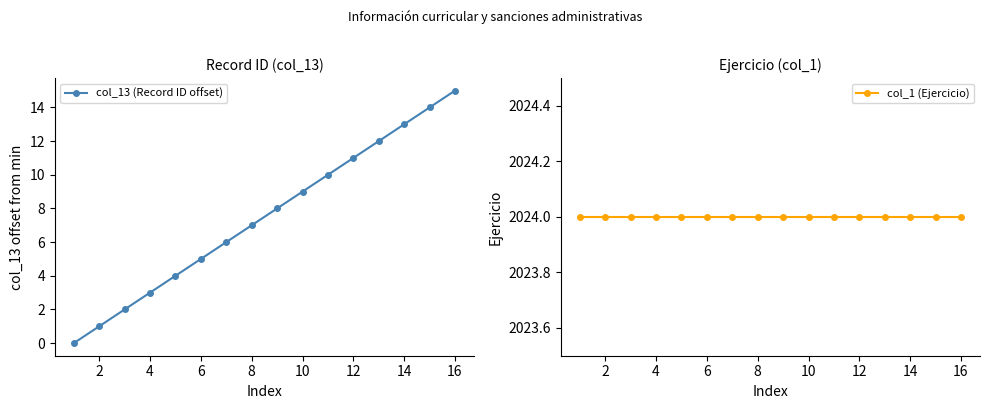

What is the difference between the maximum and minimum values in the col_13 (Record ID offset) series?

15